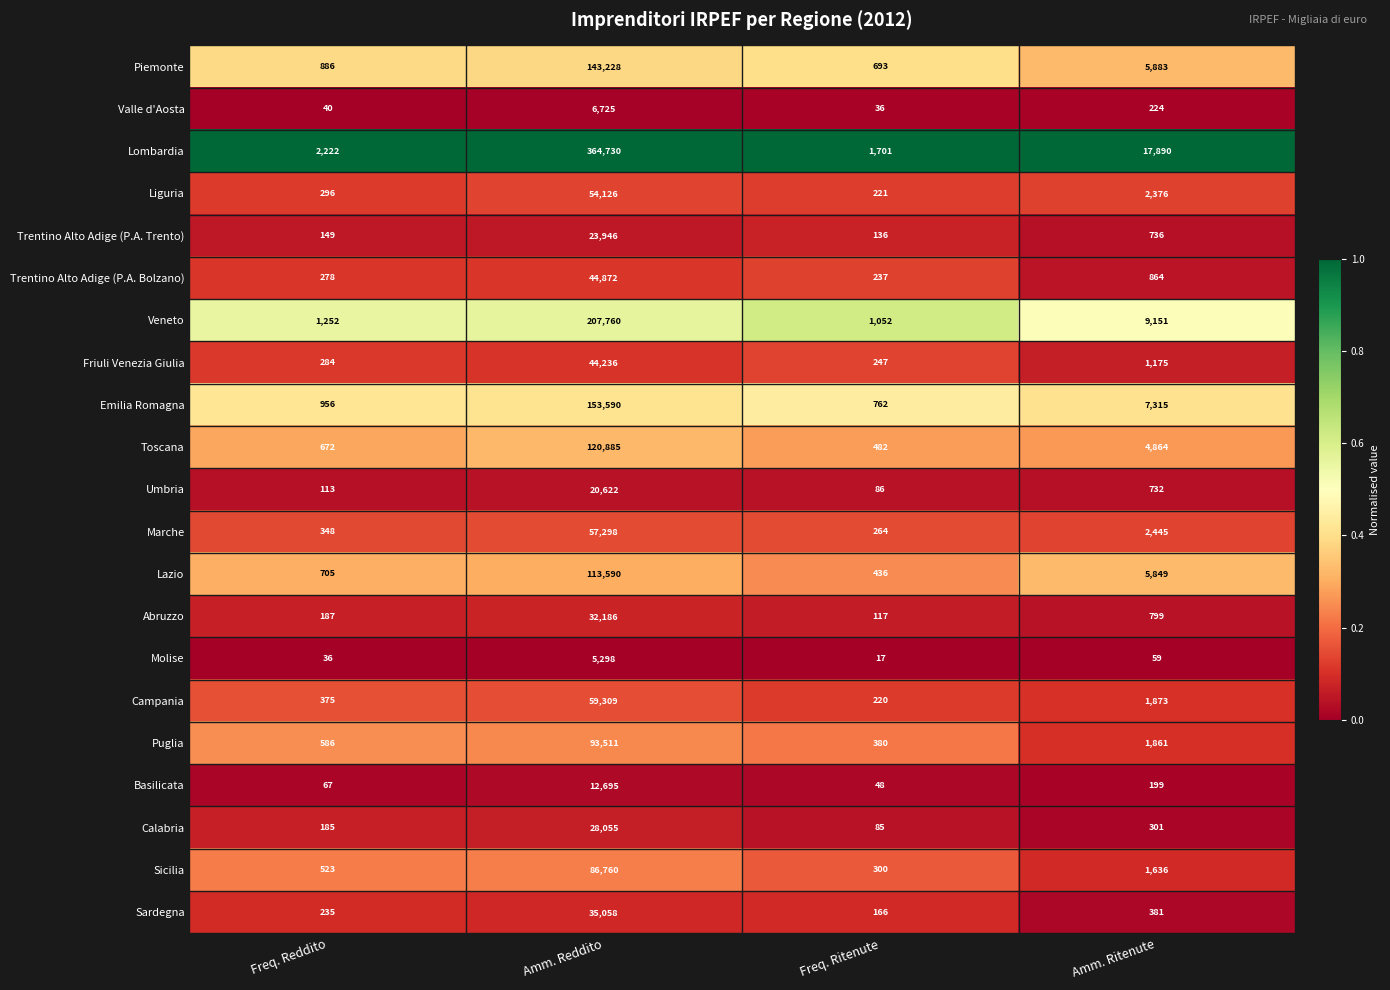

Is it true that Basilicata equals 80 at Freq. Ritenute?

False